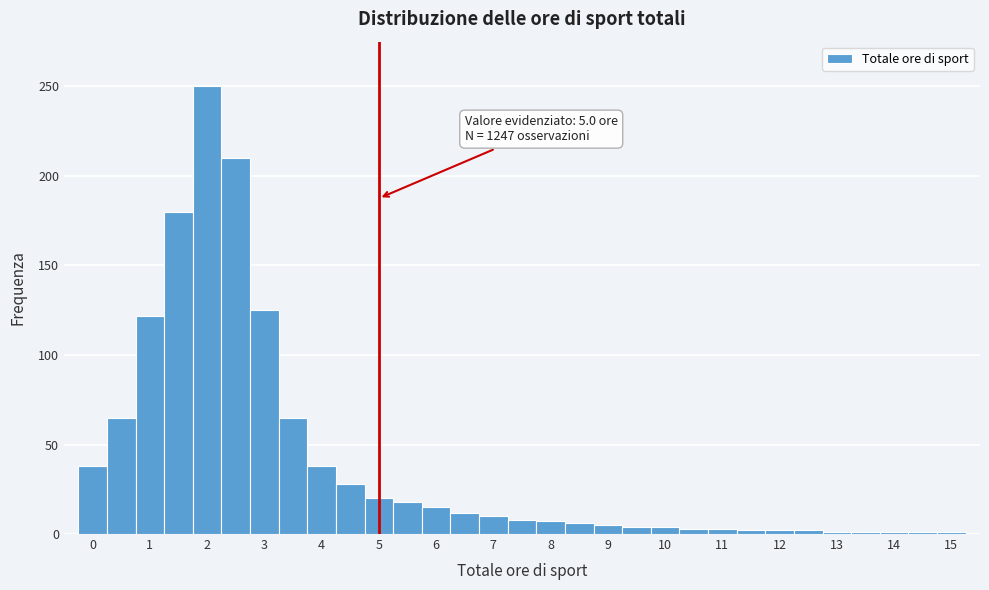

Which range on the x-axis has the tallest bar?

1.75 to 2.25